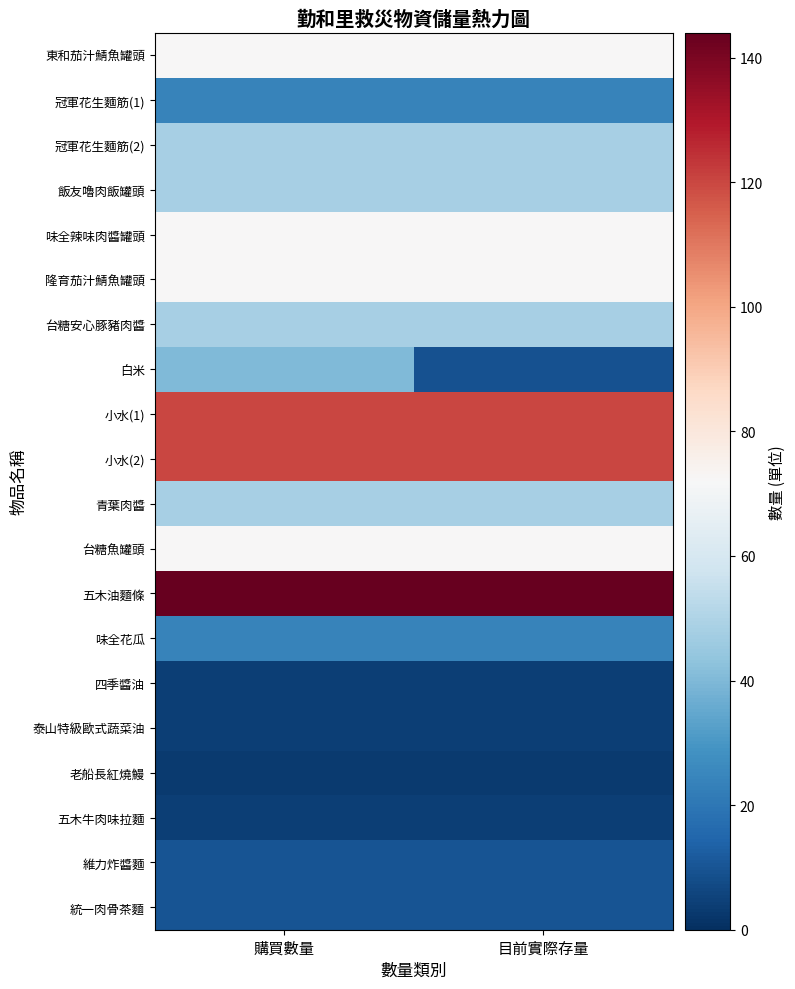

Between 購買數量 and 目前實際存量, which series saw the biggest shift?

白米